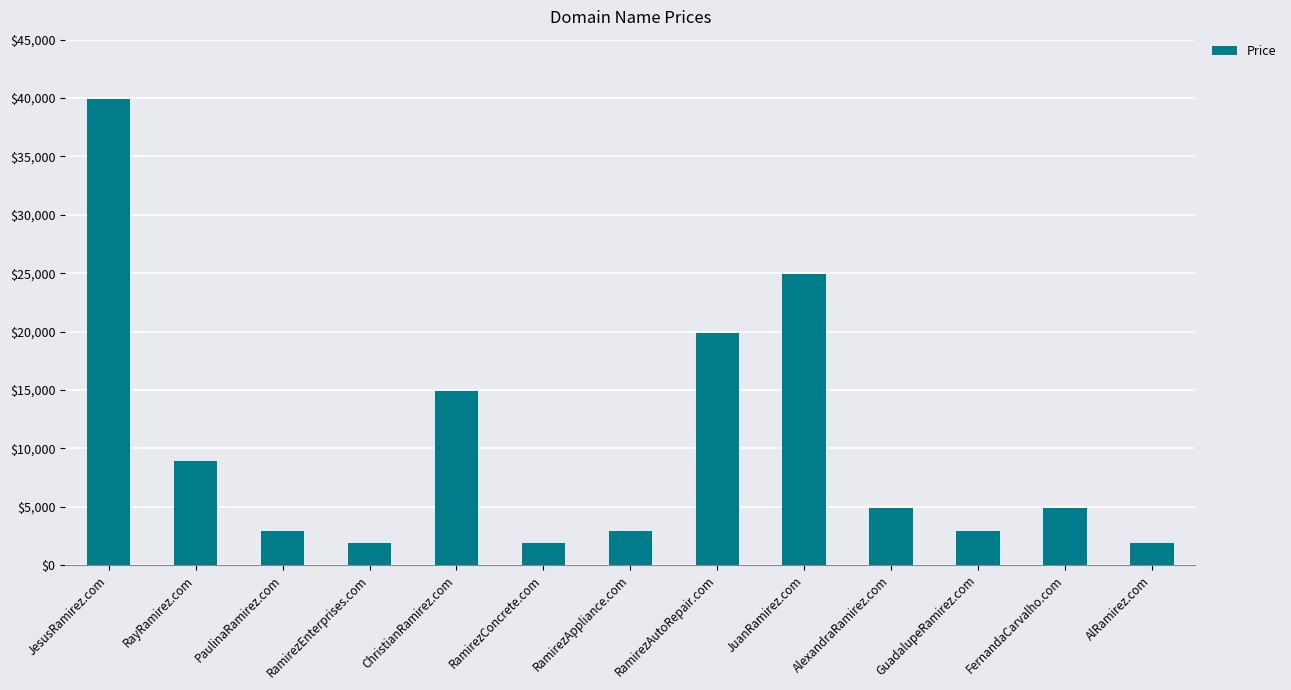

Reading left to right, list all the values displayed in this chart.

JesusRamirez.com=39888	RayRamirez.com=8888	PaulinaRamirez.com=2888	RamirezEnterprises.com=1888	ChristianRamirez.com=14888	RamirezConcrete.com=1888	RamirezAppliance.com=2888	RamirezAutoRepair.com=19888	JuanRamirez.com=24888	AlexandraRamirez.com=4888	GuadalupeRamirez.com=2888	FernandaCarvalho.com=4888	AlRamirez.com=1888